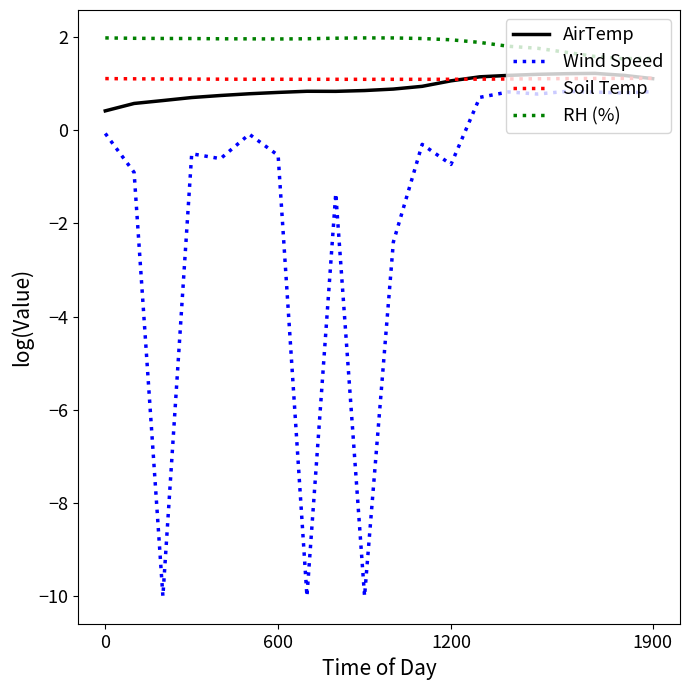

Which series has the largest total across all categories?

RH (%)